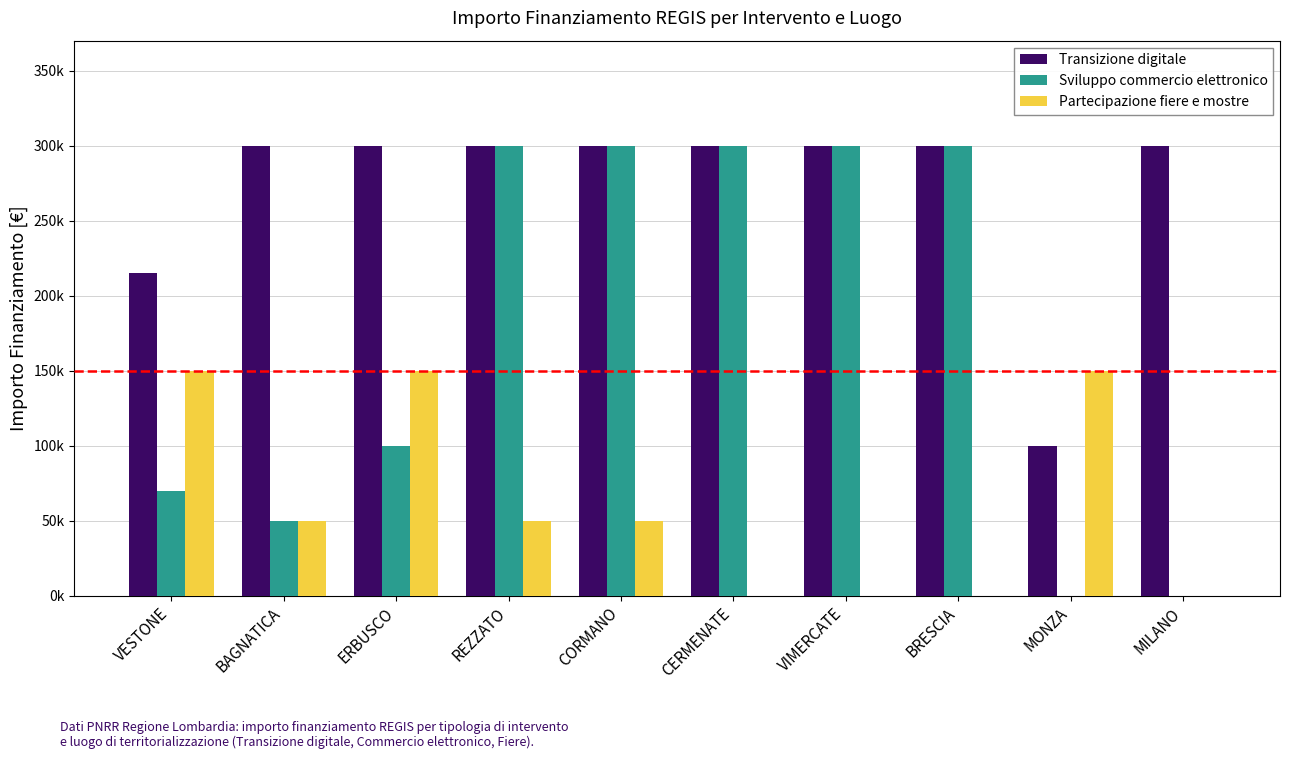

Are the bars horizontal?

No